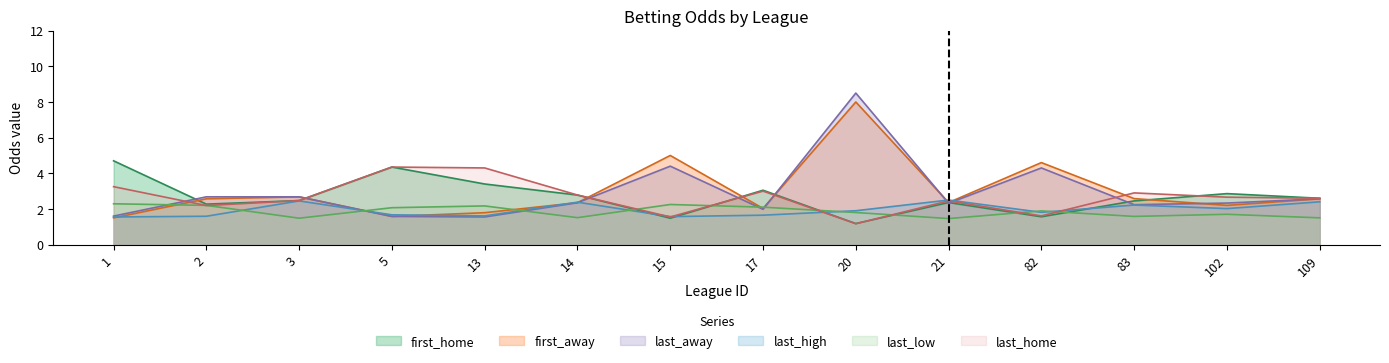

True or false: last_away and last_home cross at least once.

True